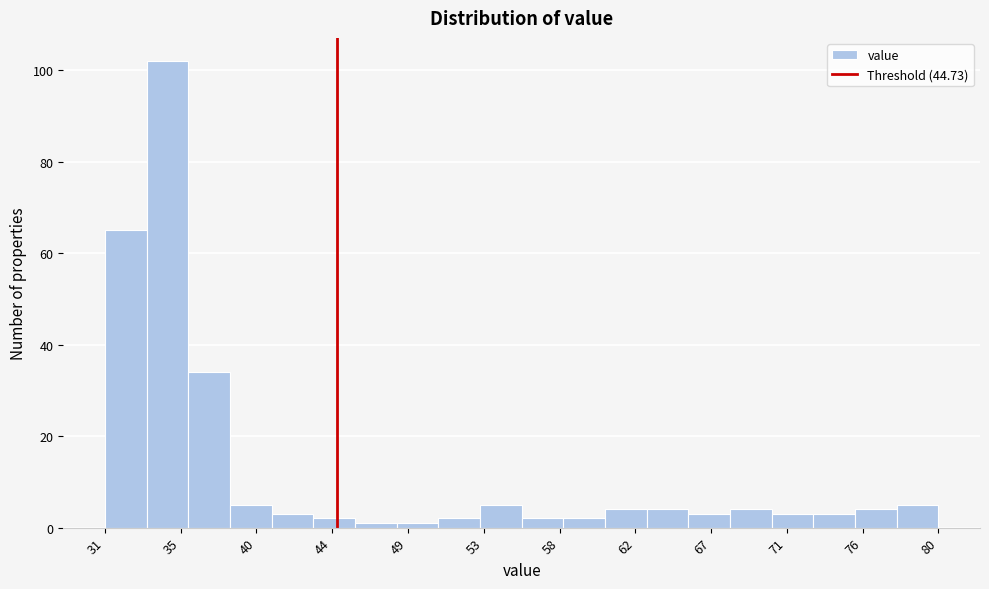

Reading left to right, list every bar in this chart as the range it spans on the x-axis followed by its height. Neither the bar edges nor the heights are printed on the chart, so give them approximately, as read against the axes.

31.0 to 33.5: 66
33.5 to 36.0: 102
36.0 to 38.5: 34
38.5 to 41.0: 6
41.0 to 43.5: 4
43.5 to 46.0: 2
46.0 to 48.0: under 2
48.0 to 50.5: under 2
50.5 to 53.0: 2
53.0 to 55.5: 6
55.5 to 58.0: 2
58.0 to 60.5: 2
60.5 to 63.0: 4
63.0 to 65.5: 4
65.5 to 68.0: 4
68.0 to 70.5: 4
70.5 to 73.0: 4
73.0 to 75.5: 4
75.5 to 77.5: 4
77.5 to 80.0: 6